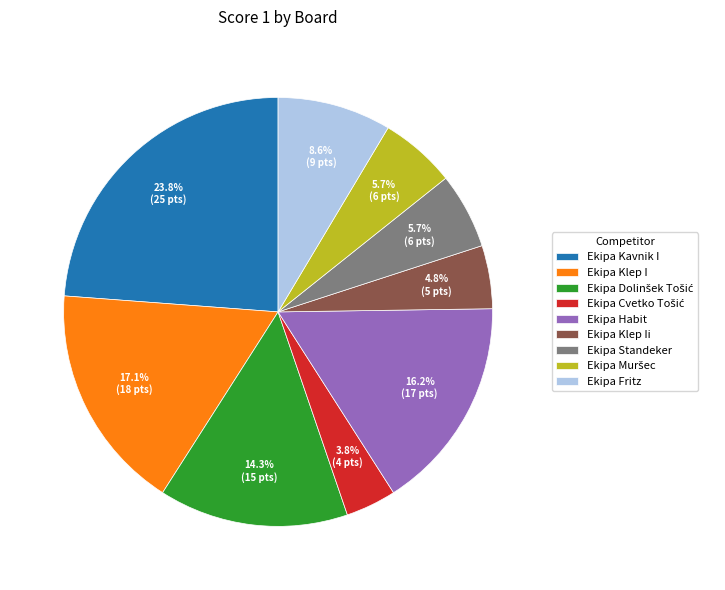

Which category has the biggest portion of the pie?

Ekipa Kavnik I